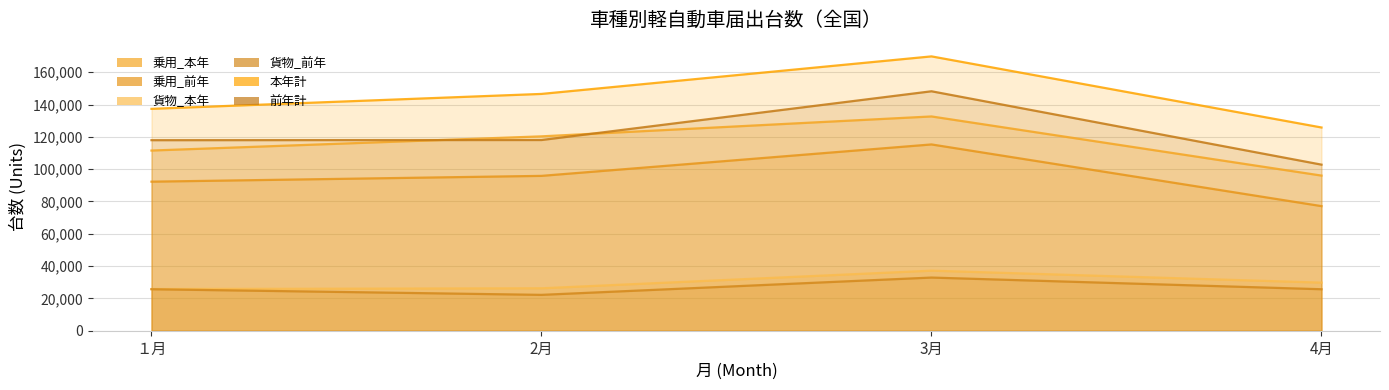

What is the average value of the 乗用_本年 series?

115136